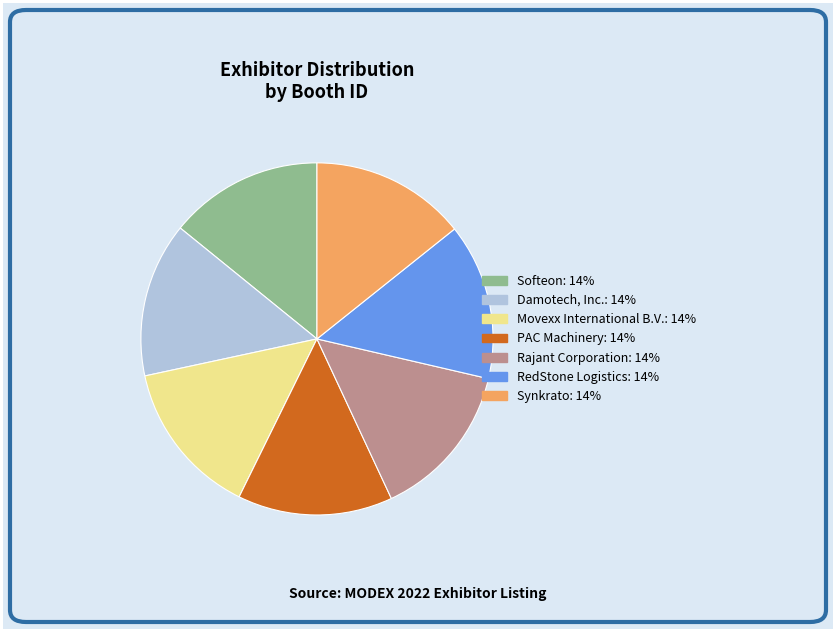

What is the ratio of the value at Rajant Corporation to the value at Movexx International B.V.?

1.0